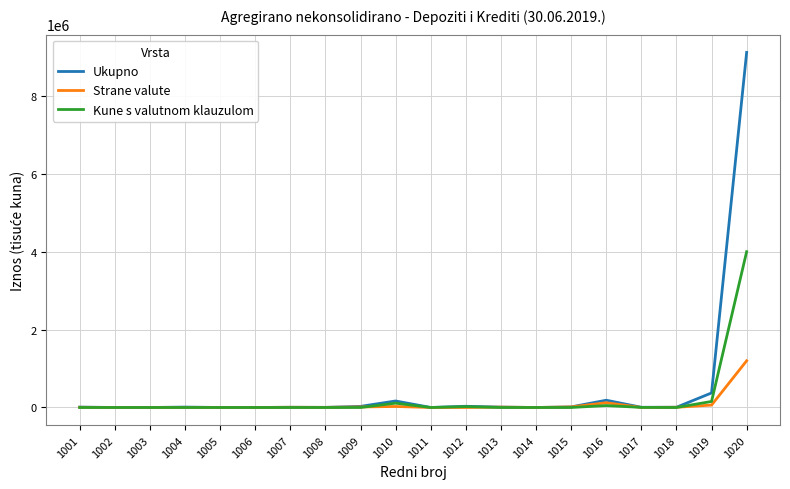

What is the greatest value displayed?

9125074